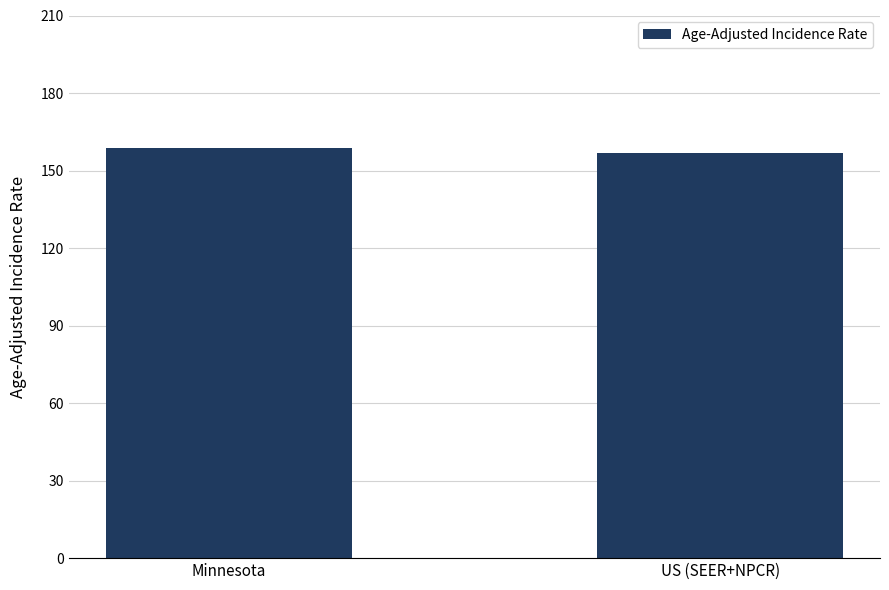

The chart shows a value of 158.9 at Minnesota. True or false?

True